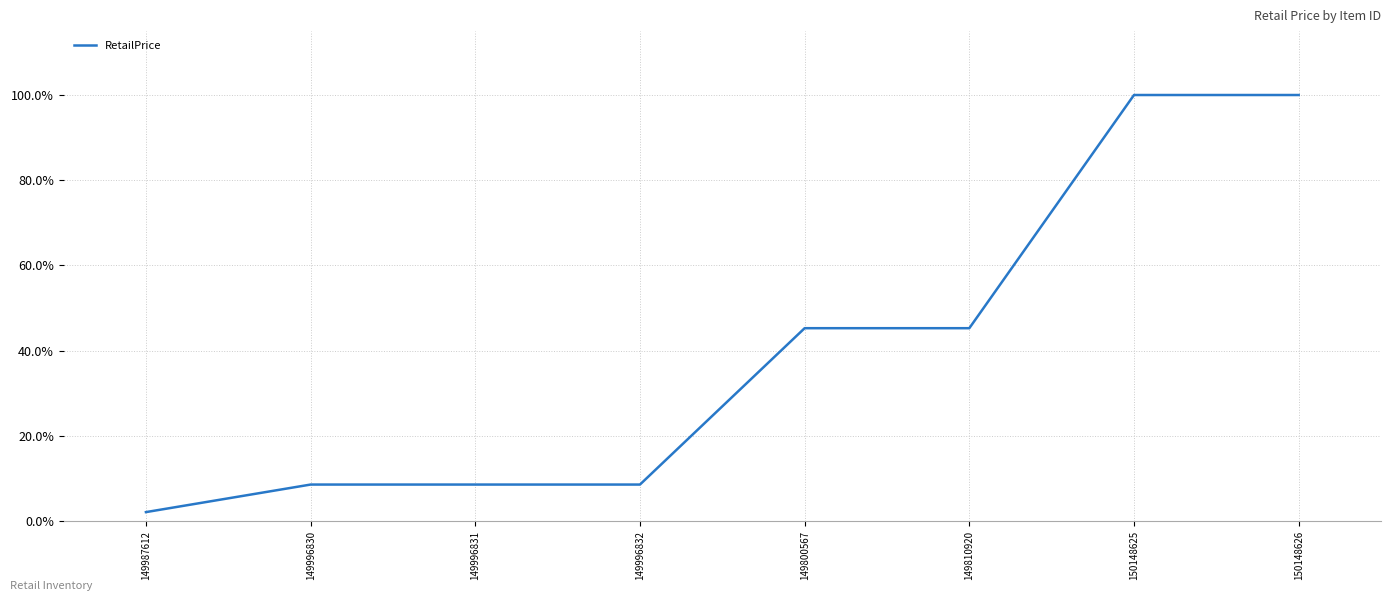

Is this an area chart (filled region under the line)?

No